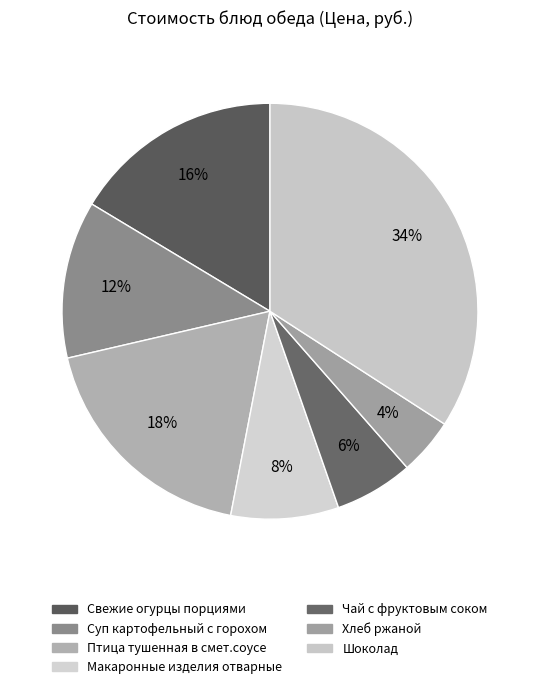

What is the total percentage of Птица тушенная в смет.соусе and Свежие огурцы порциями?

34.7%